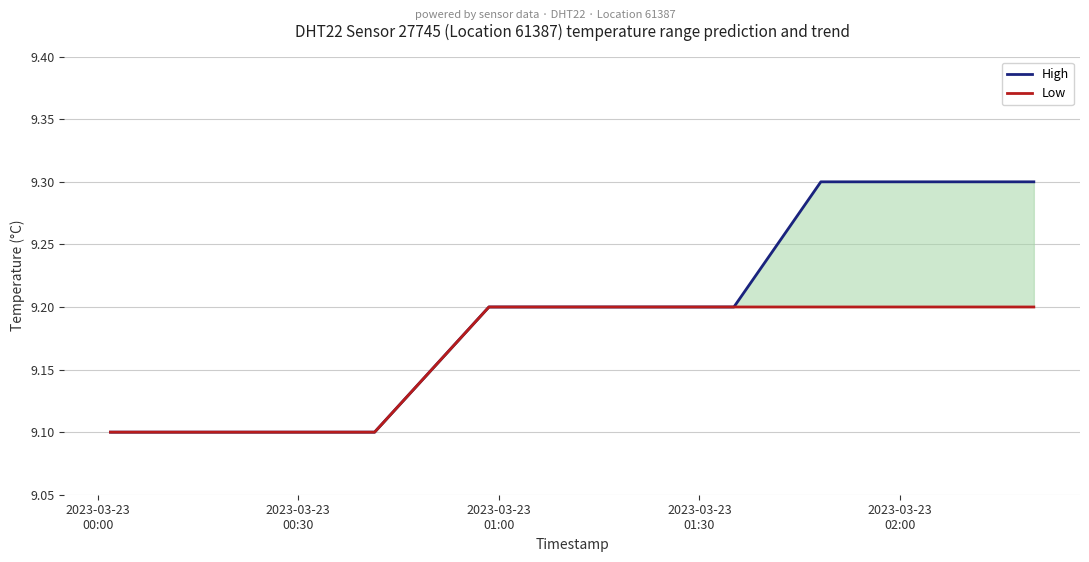

True or false: Low and High intersect in this chart.

False